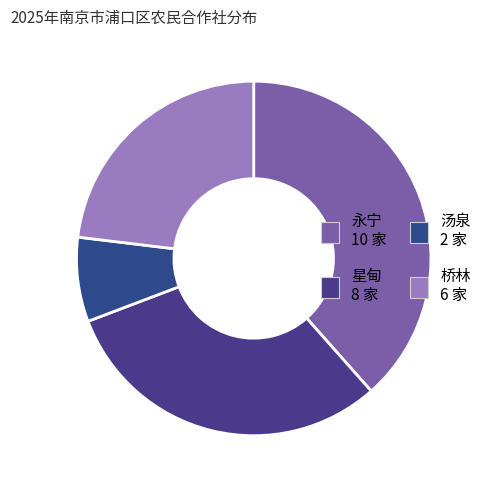

Between 永宁 and 桥林, which is larger?

永宁